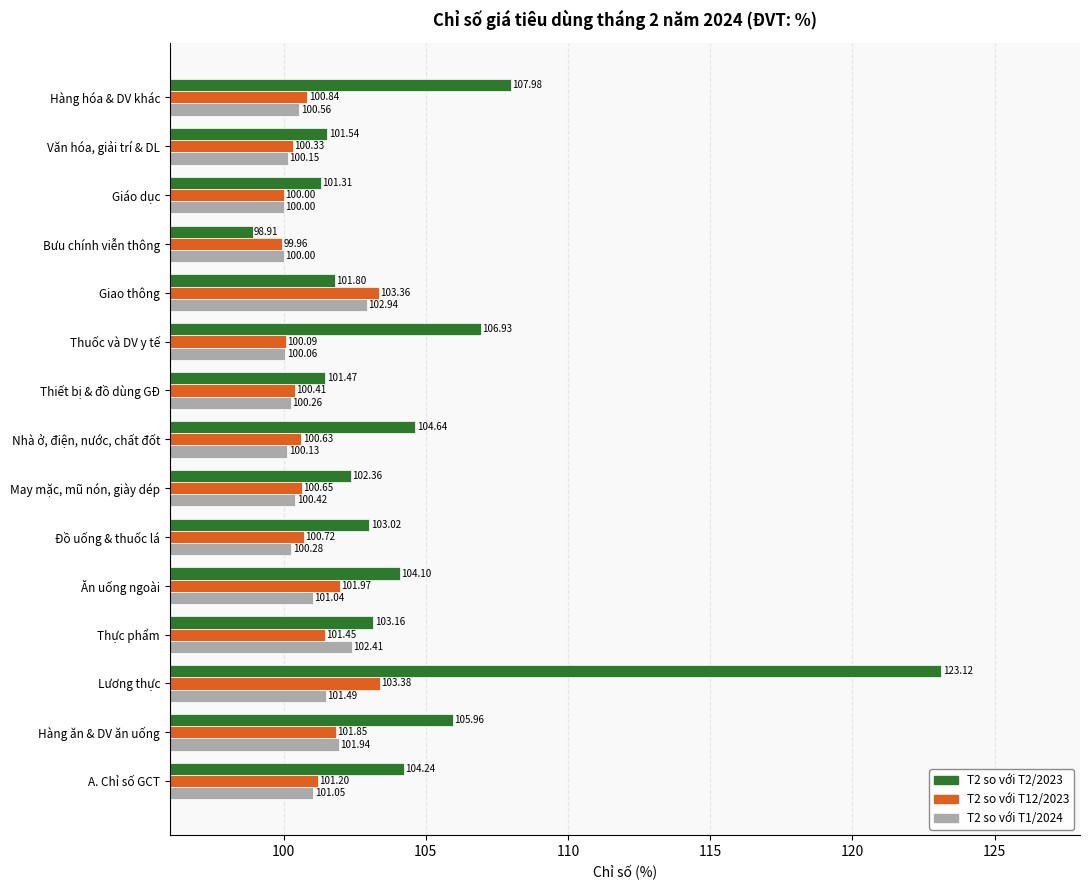

How many categories are shown in the chart?

15